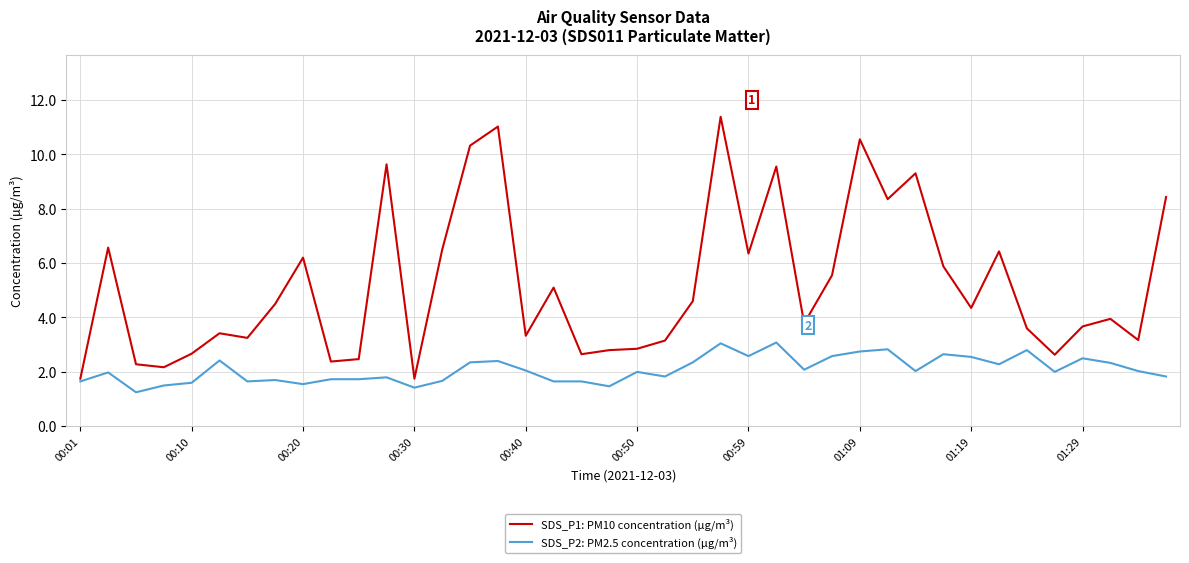

Which series has the largest range (max minus min)?

SDS_P1: PM10 concentration (µg/m³)